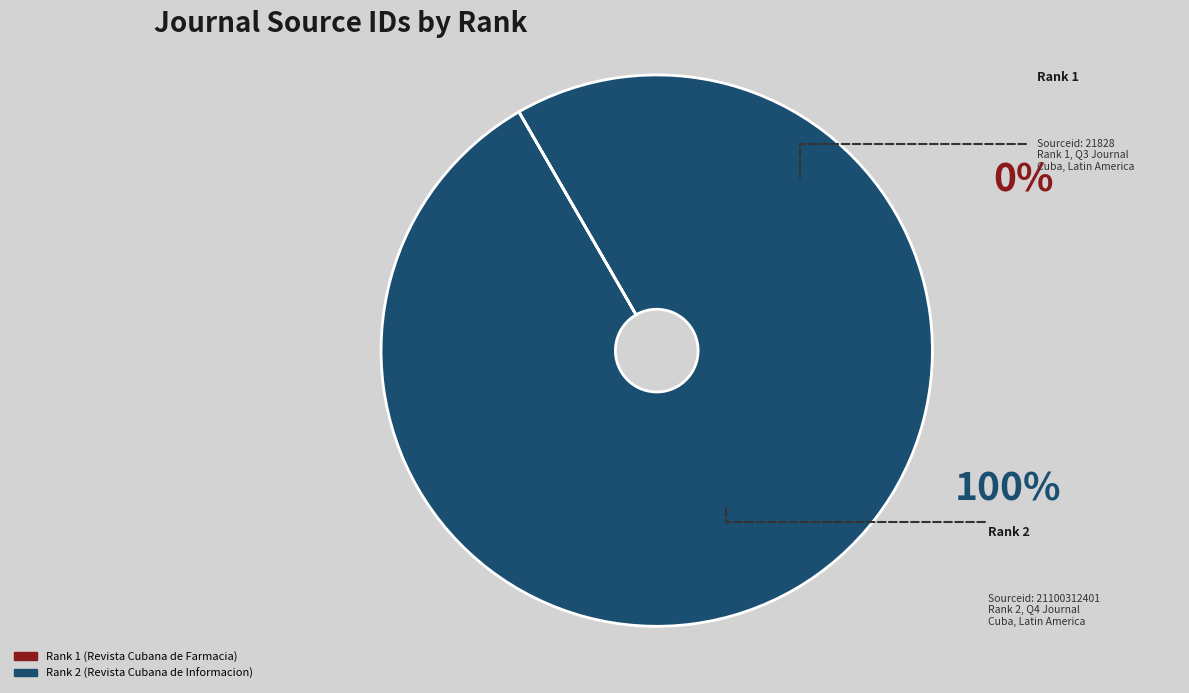

Which slice is the largest?

Rank 2 (Revista Cubana de Informacion)